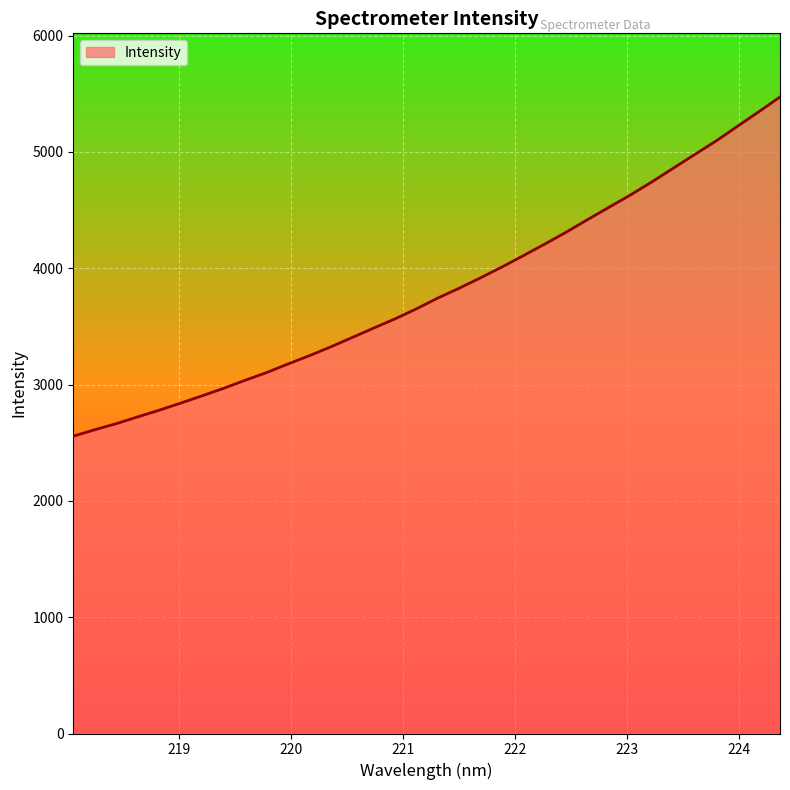

What is the maximum value shown in the chart?

5472.9